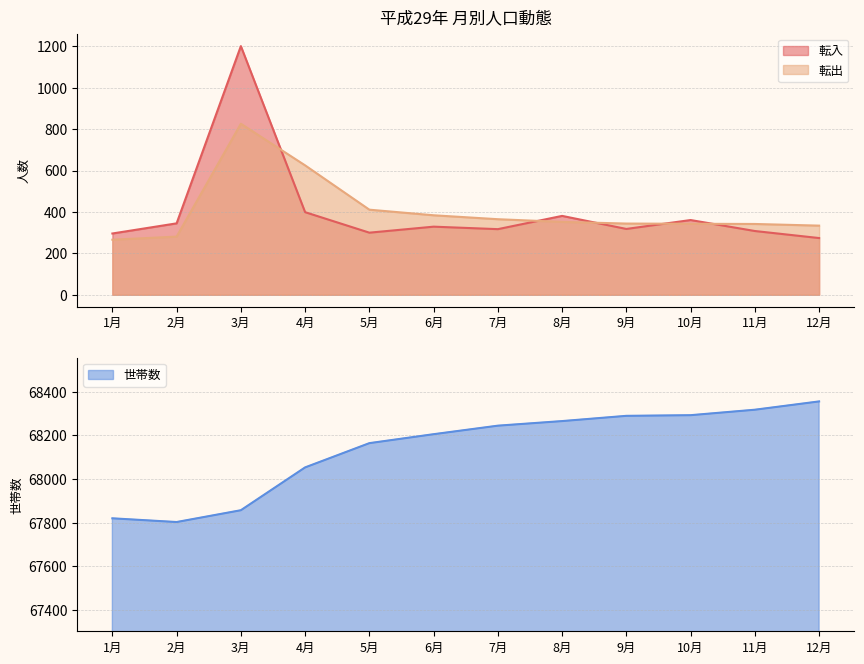

At which category is the sum across all series the highest?

3月